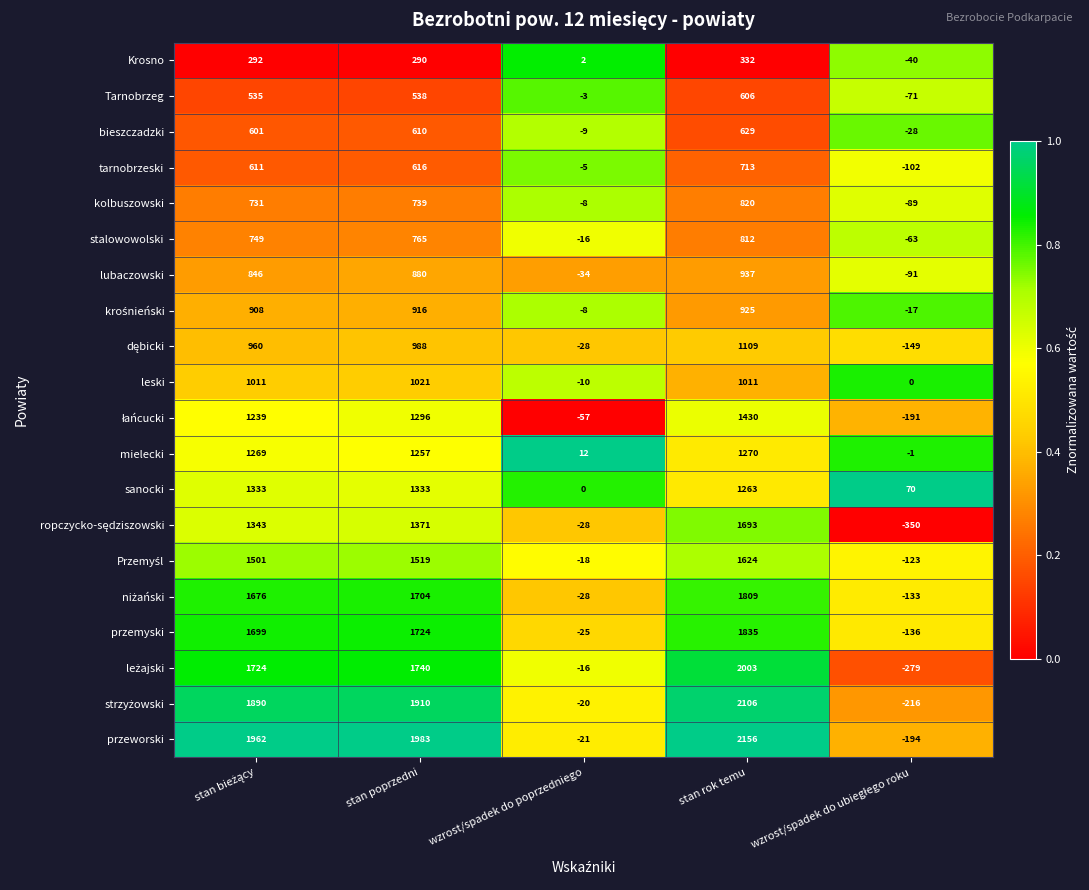

What is the greatest value displayed?

2156